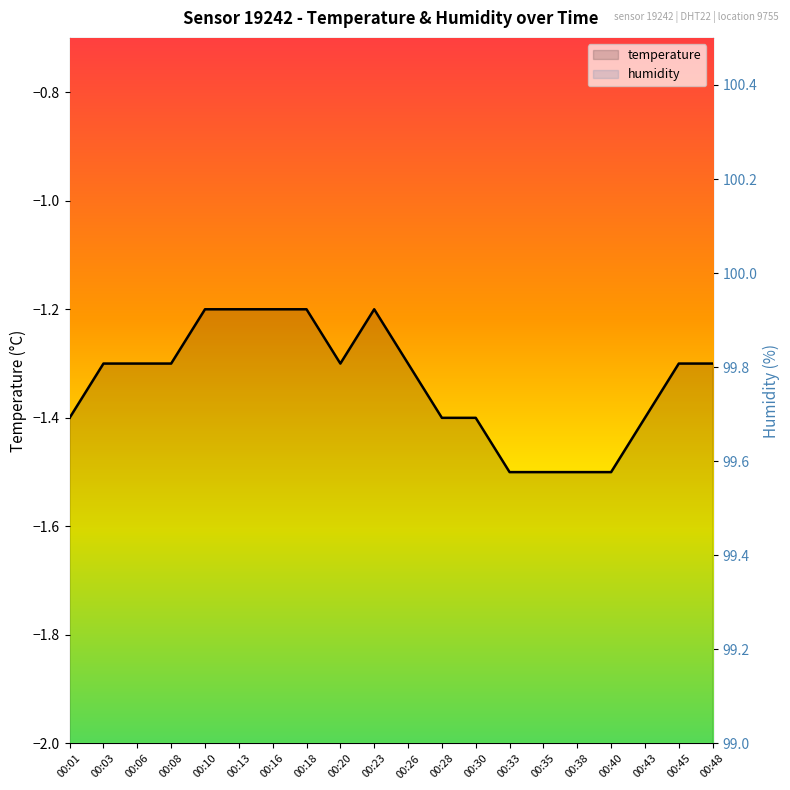

Does the chart display data point markers on the line(s)?

No